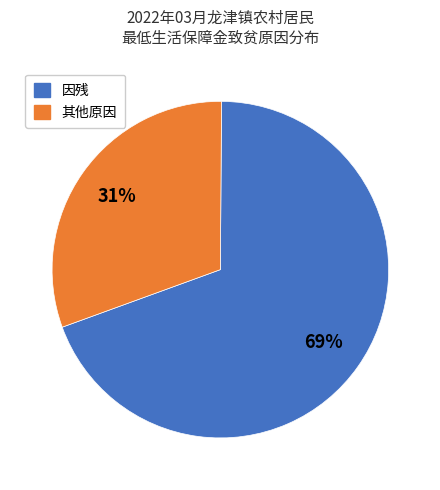

Does any single category account for the majority?

Yes